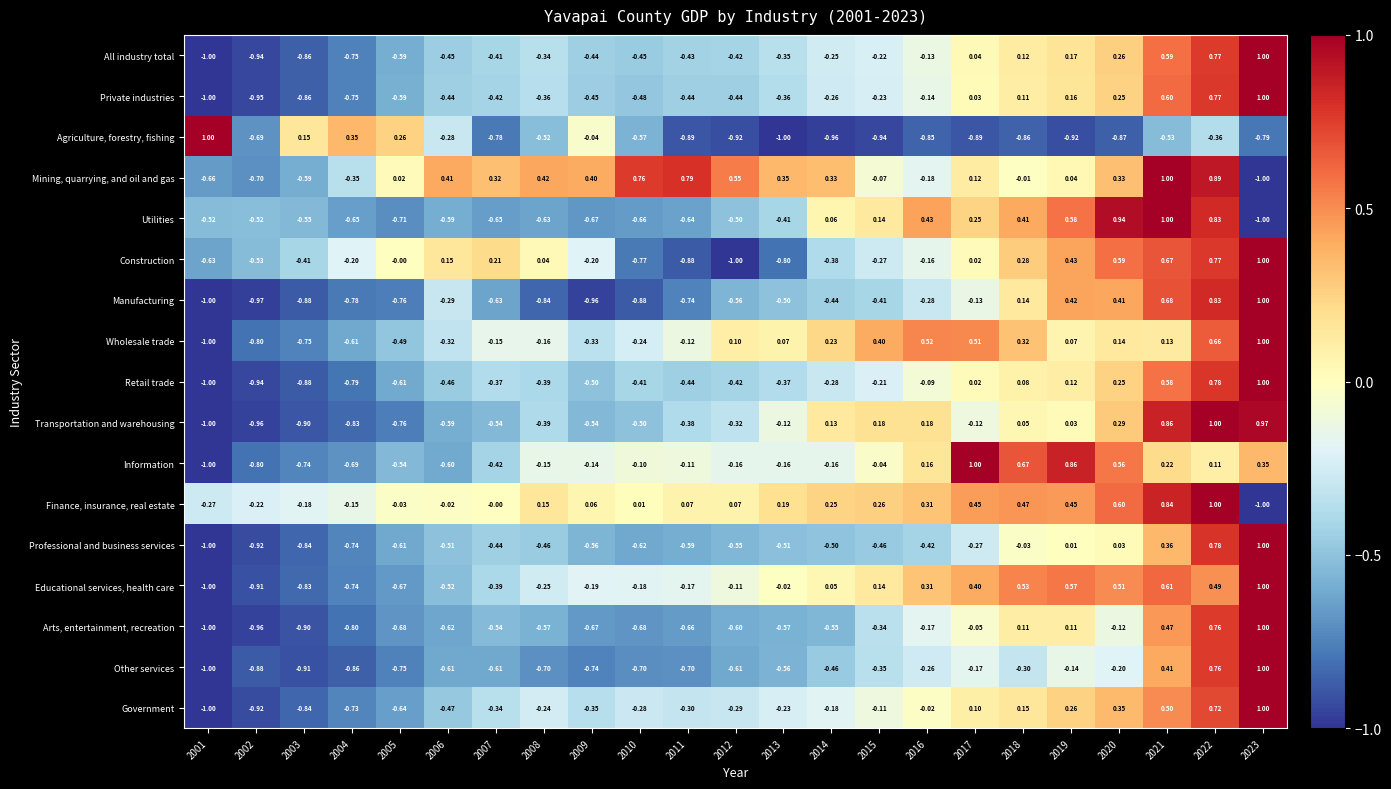

Rank the series at 2013 from lowest to highest value.

Agriculture, forestry, fishing, Construction, Arts, entertainment, recreation, Other services, Professional and business services, Manufacturing, Utilities, Retail trade, Private industries, All industry total, Government, Information, Transportation and warehousing, Educational services, health care, Wholesale trade, Finance, insurance, real estate, Mining, quarrying, and oil and gas